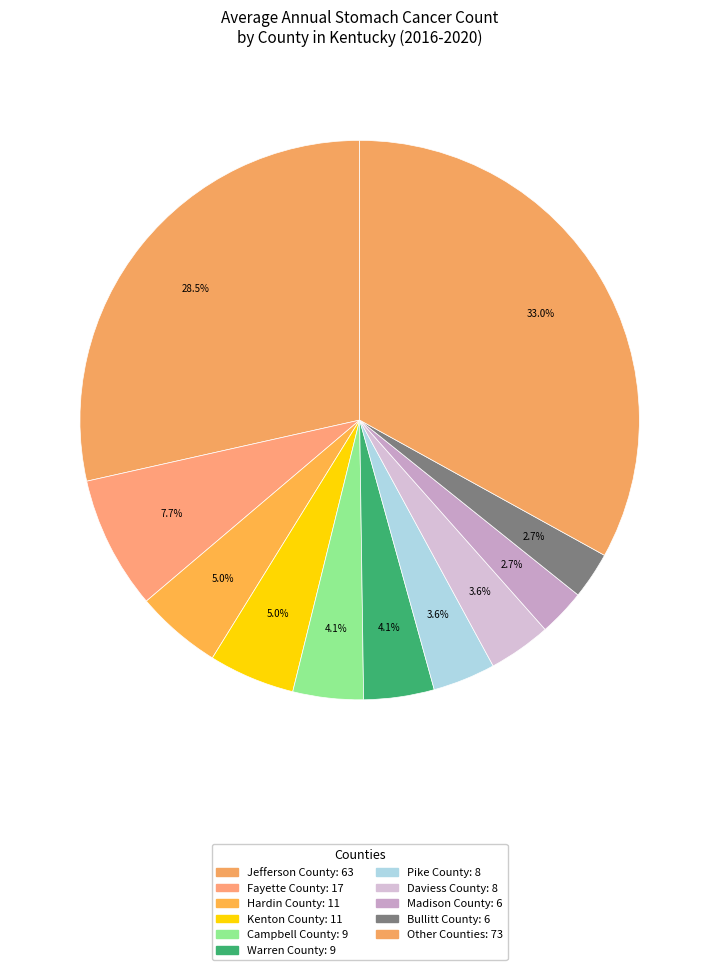

How many segments does this pie chart have?

11